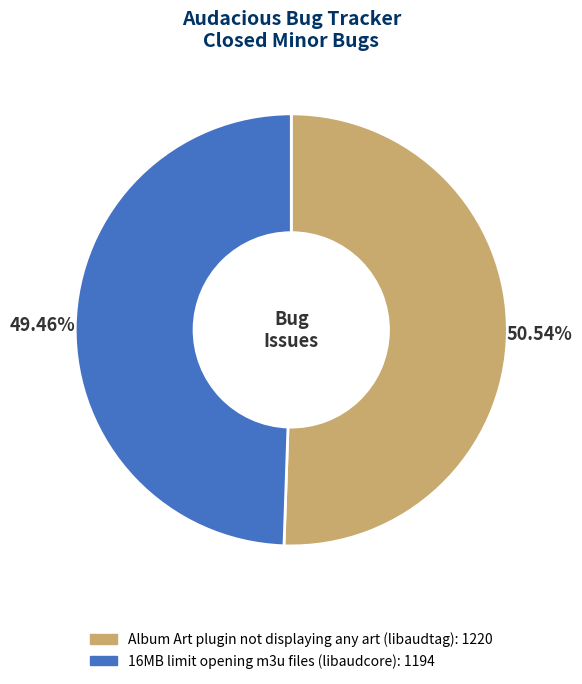

How many segments does this pie chart have?

2